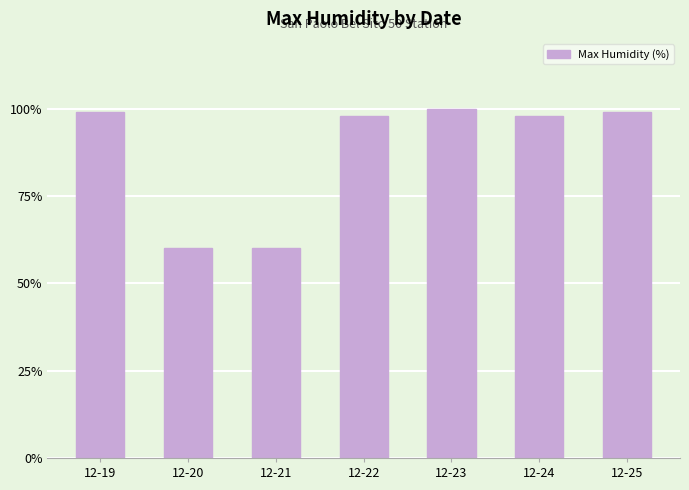

How many distinct data groups are displayed?

1